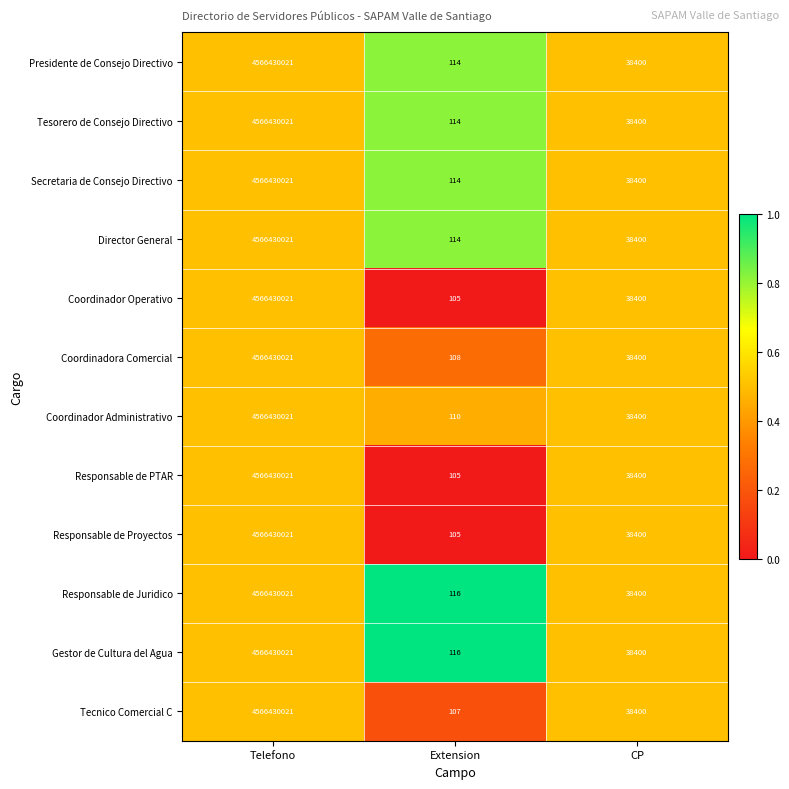

Is it true that Gestor de Cultura del Agua equals 7762840609 at Telefono?

False